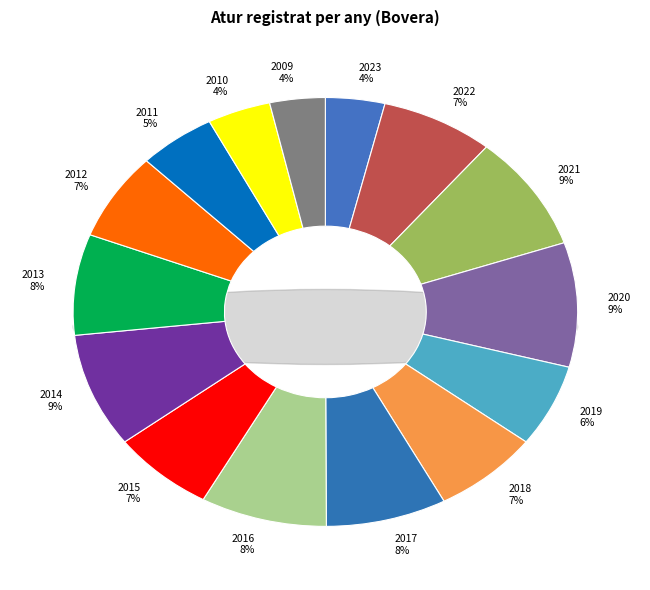

To the nearest percent, what portion does 2016 represent?

8%